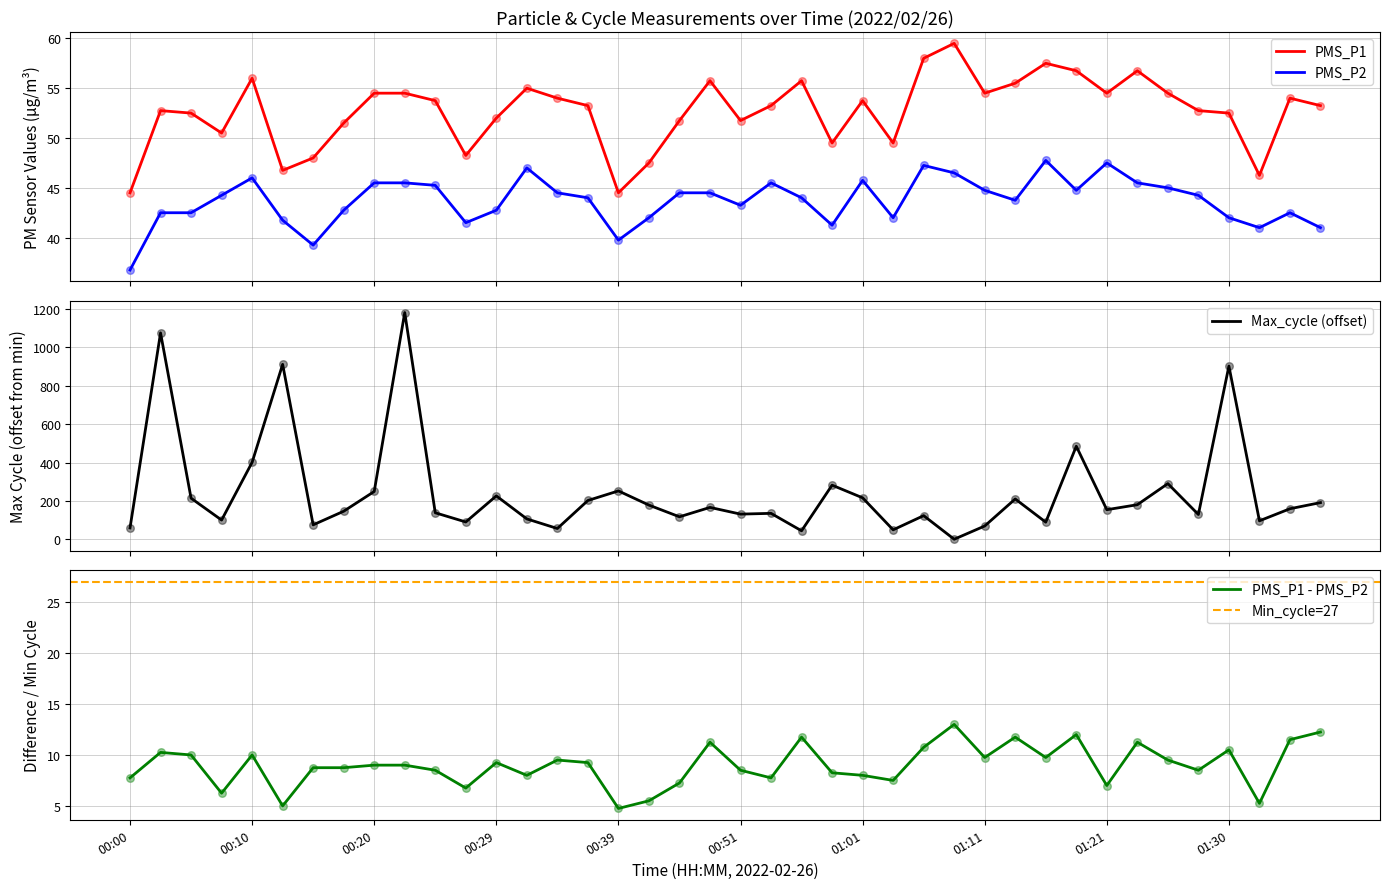

At how many categories does at least one series exceed 712?

4